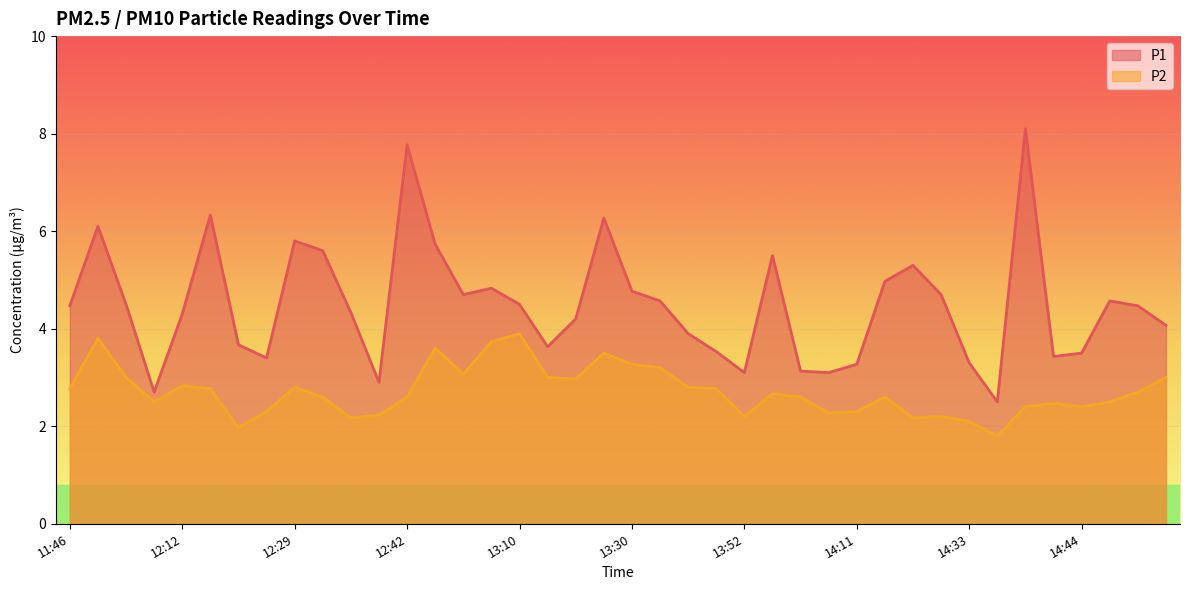

The P2 series shows 5.0 at 13:33. True or false?

False